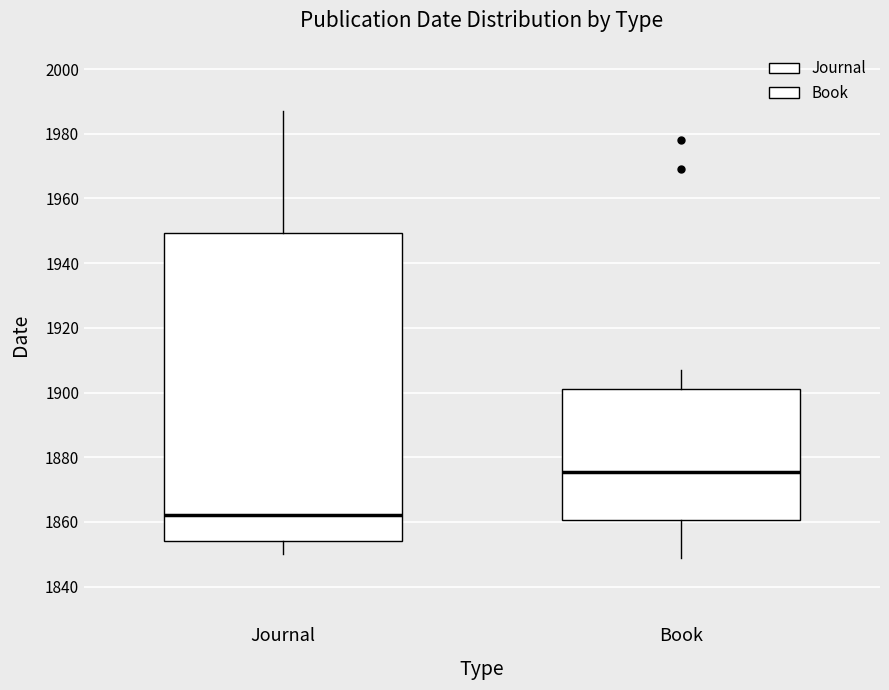

Which box's median line is the lowest?

Journal